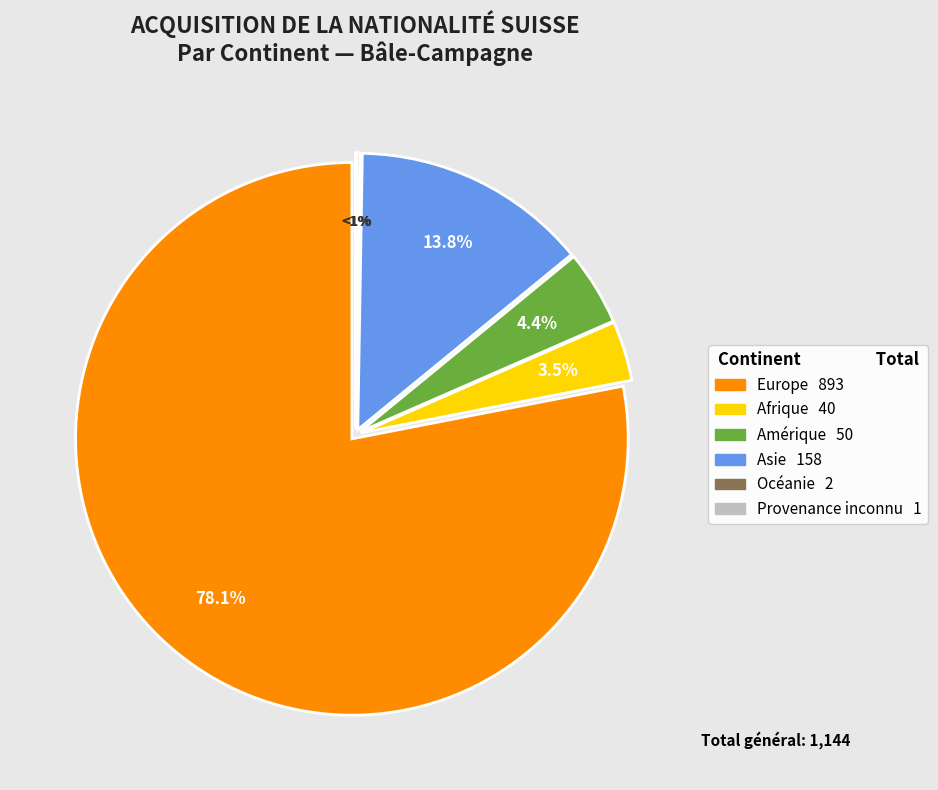

To the nearest percent, what is the combined percentage of Provenance inconnu and Asie?

14%